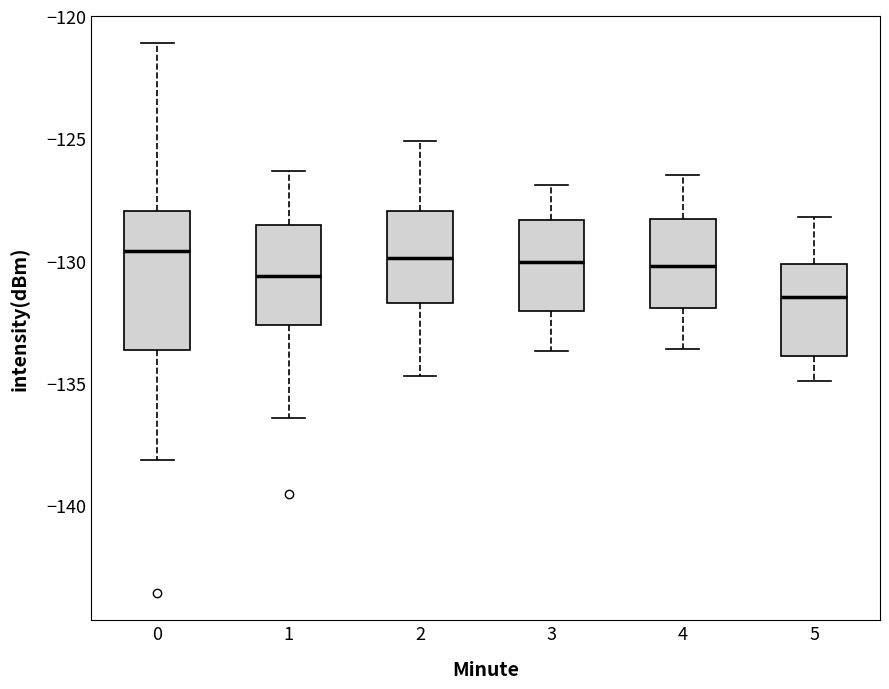

Reading left to right, read every box against the y-axis: the position of its median line, the range the box covers, and the ends of its whiskers. The values are not printed on the chart, so give them approximately, as read against the axis.

0: median -129.5, box -133.5 to -128.0, whiskers -138.0 to -121.0
1: median -130.5, box -132.5 to -128.5, whiskers -136.5 to -126.5
2: median -130.0, box -131.5 to -128.0, whiskers -134.5 to -125.0
3: median -130.0, box -132.0 to -128.5, whiskers -133.5 to -127.0
4: median -130.0, box -132.0 to -128.5, whiskers -133.5 to -126.5
5: median -131.5, box -134.0 to -130.0, whiskers -135.0 to -128.0